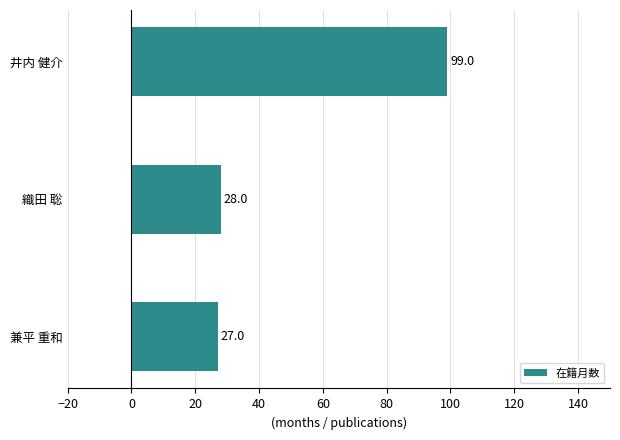

Approximately how many times larger is the value at 兼平 重和 compared to 井内 健介?

0.3